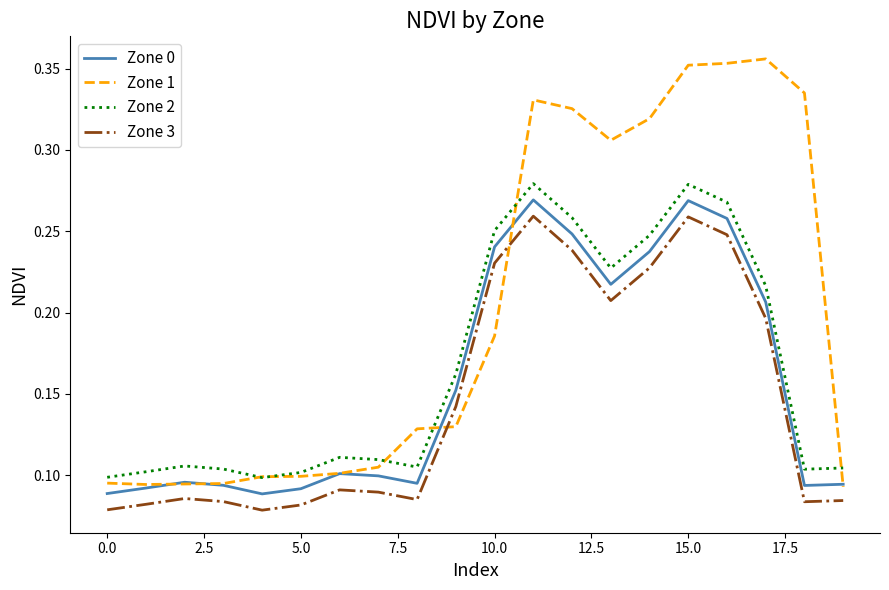

Which series has the largest range (max minus min)?

Zone 1